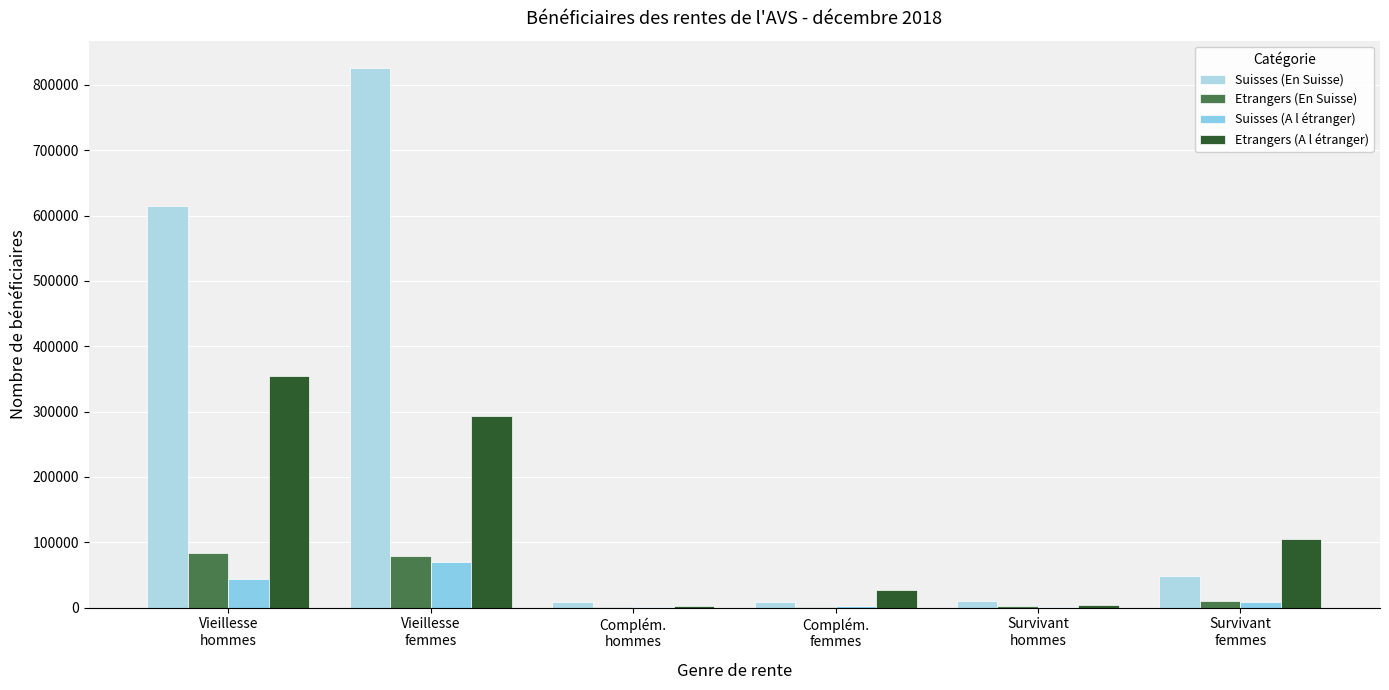

Which series has the largest total across all categories?

Suisses (En Suisse)